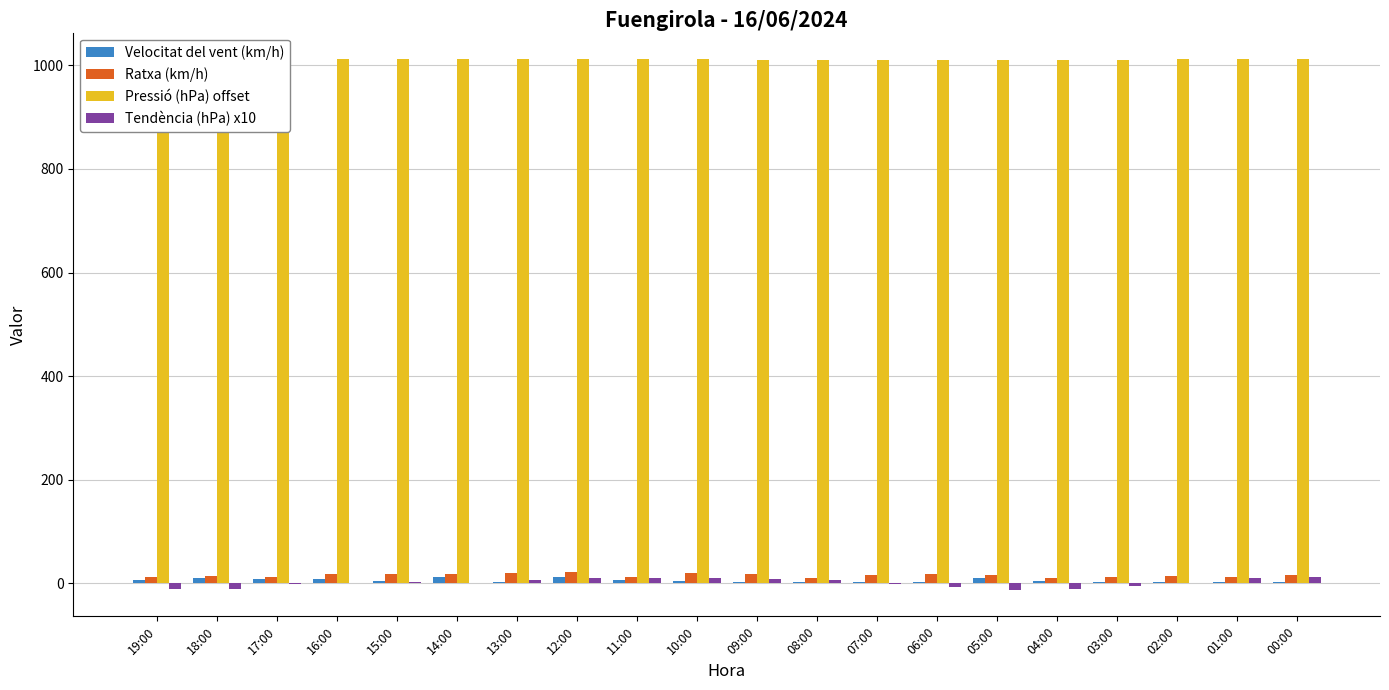

What value does the Ratxa (km/h) series have at 06:00?

18.0